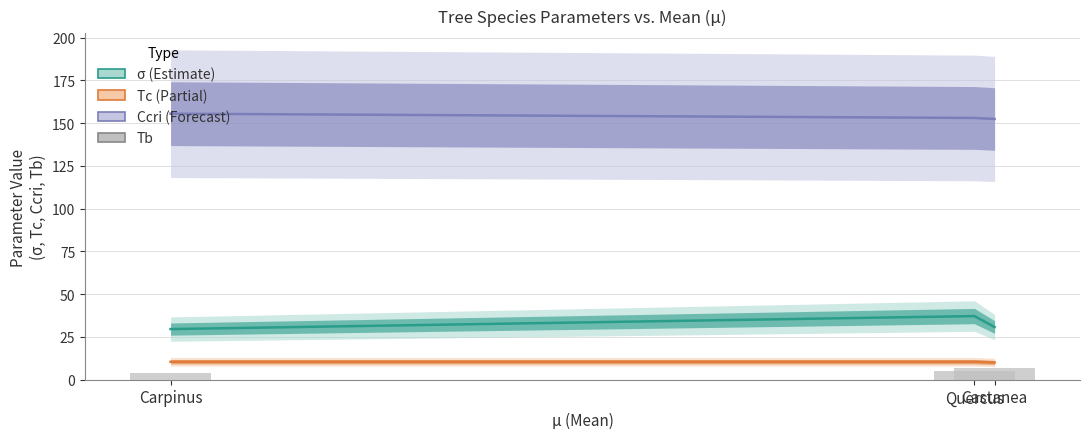

How many Tb values are between 3 and 7?

3